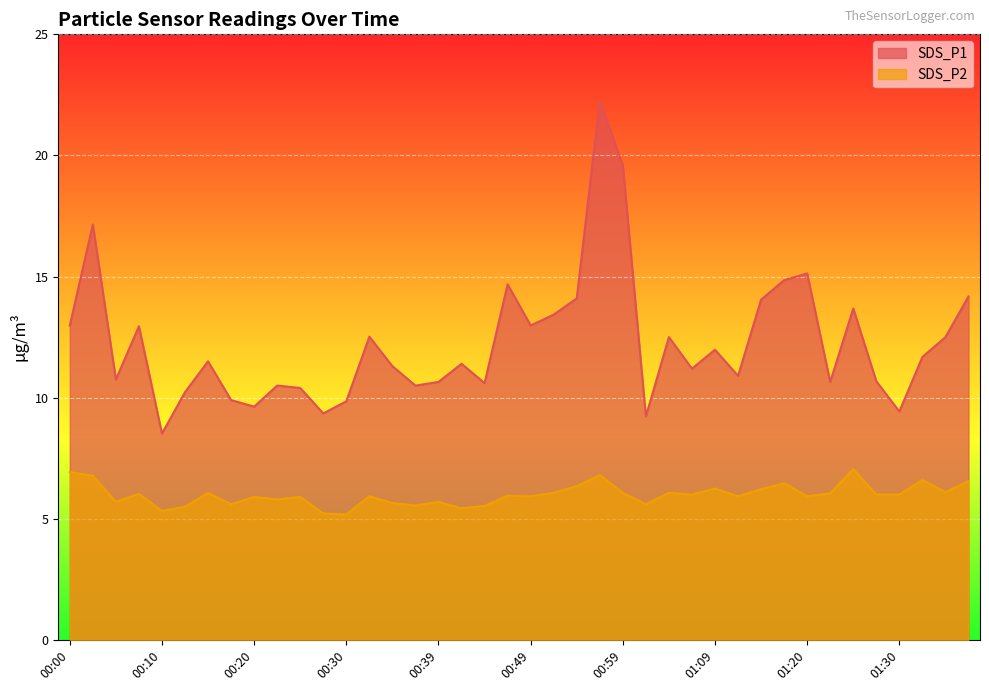

What is the label of the 25th point from the left?

00:59